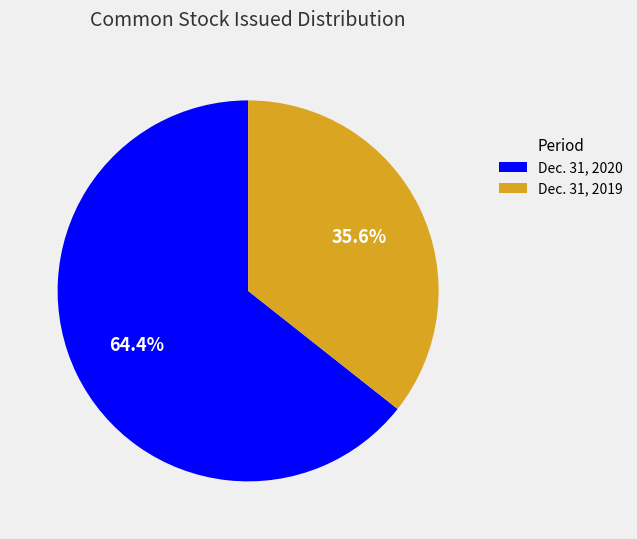

Rank the categories by value from lowest to highest.

Dec. 31, 2019, Dec. 31, 2020